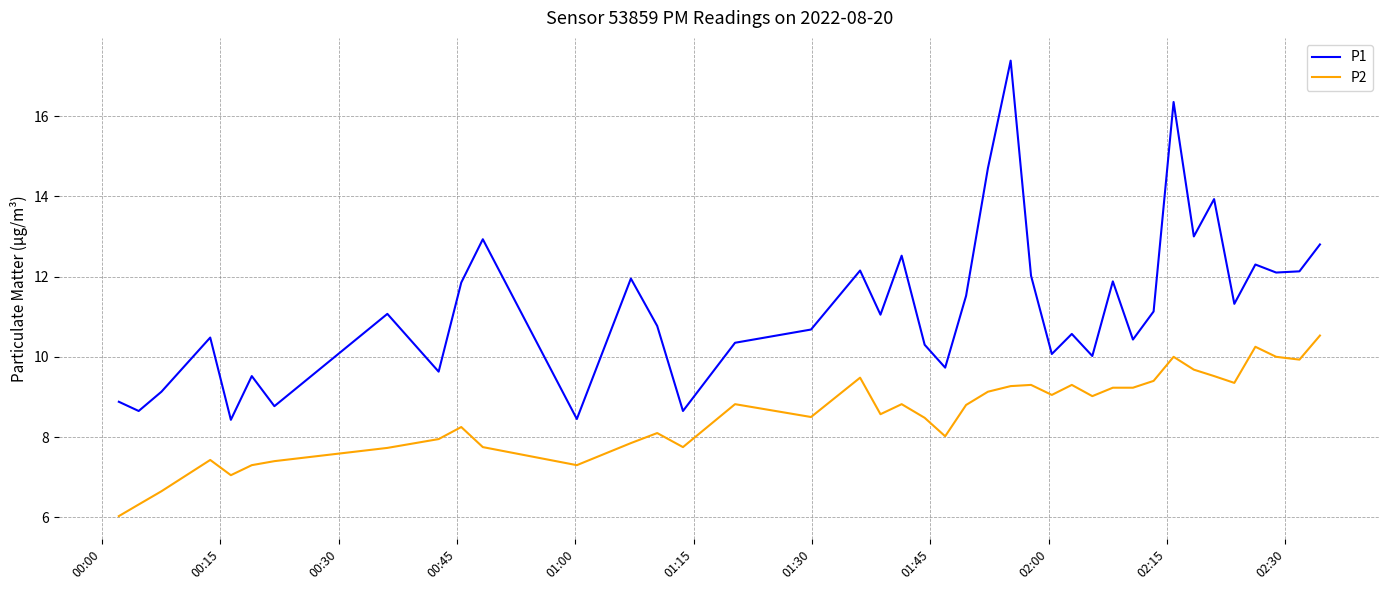

What is the sum of all P2 values?

342.5